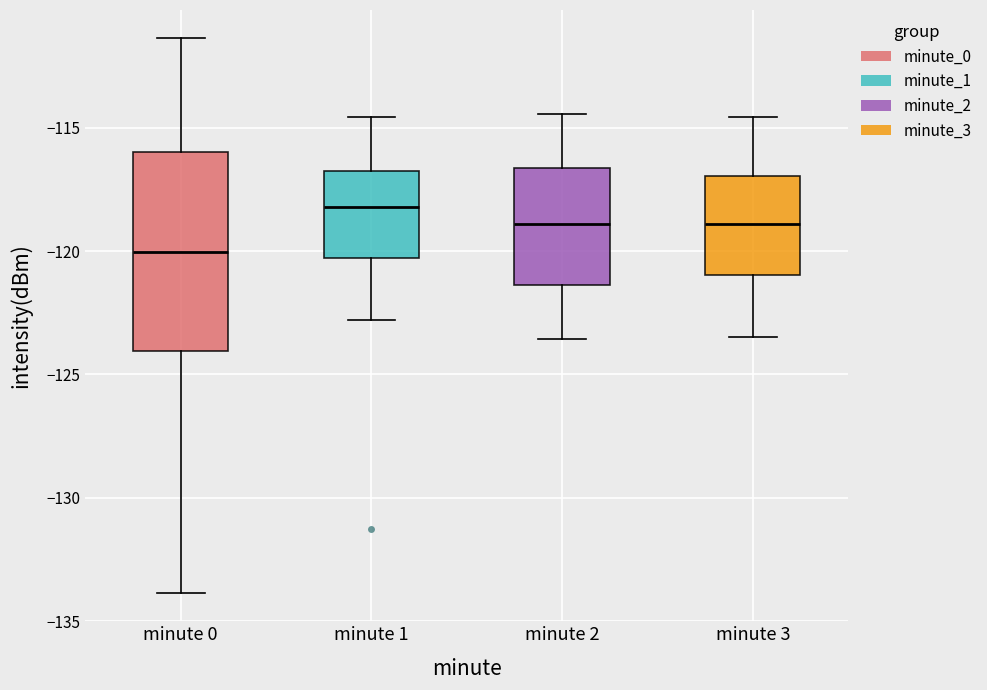

Comparing the boxes themselves (not the whiskers), which one is the tallest?

minute 0